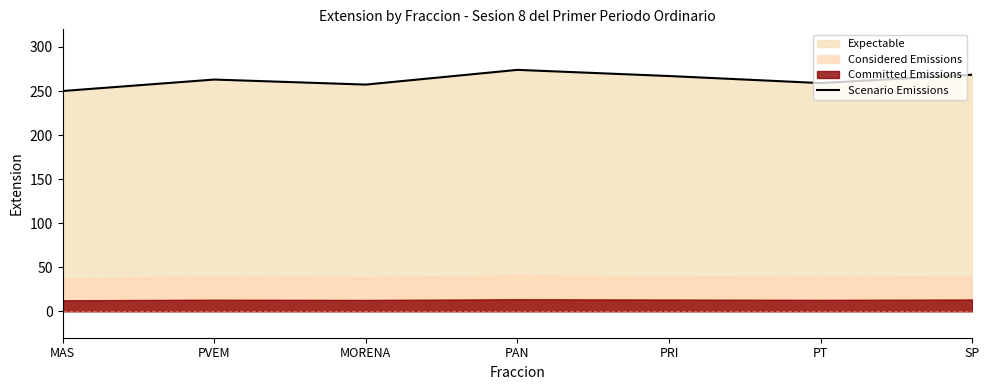

Reading left to right, transcribe all the data shown in this chart.

MAS=250.0	PVEM=263.0	MORENA=257.3	PAN=274.0	PRI=267.0	PT=259.0	SP=268.5